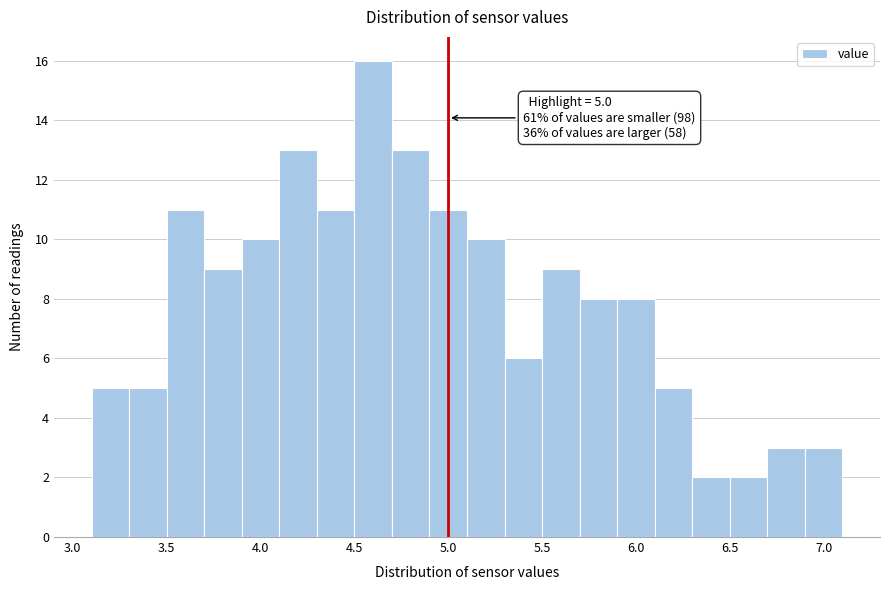

Over which range of the x-axis is the bar tallest?

4.5 to 4.7